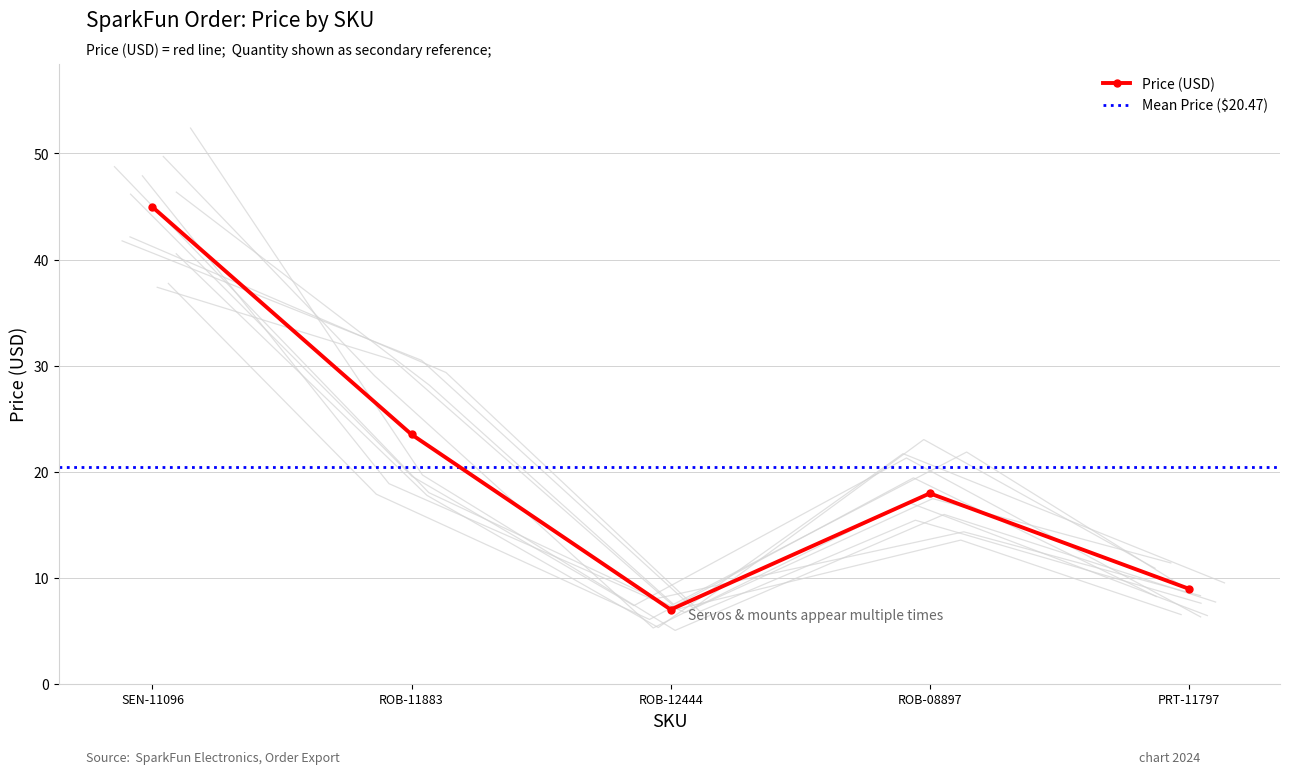

What is the difference between the second highest and second lowest values?

14.6